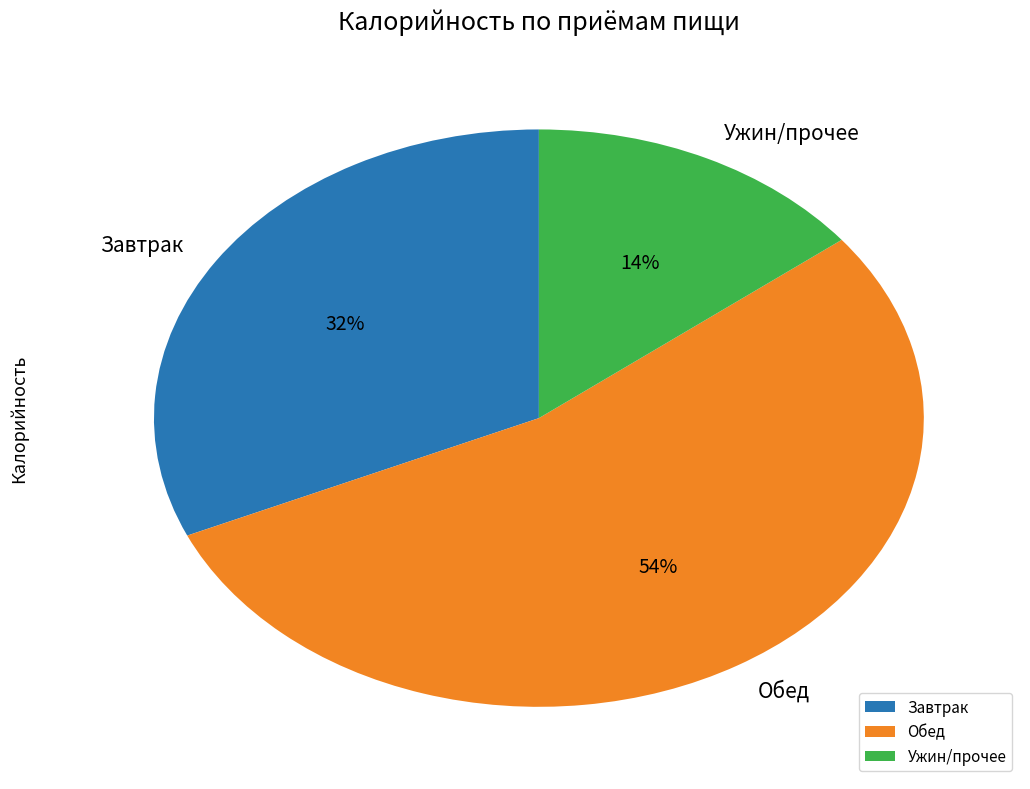

The Обед slice represents 54% of the pie. True or false?

True